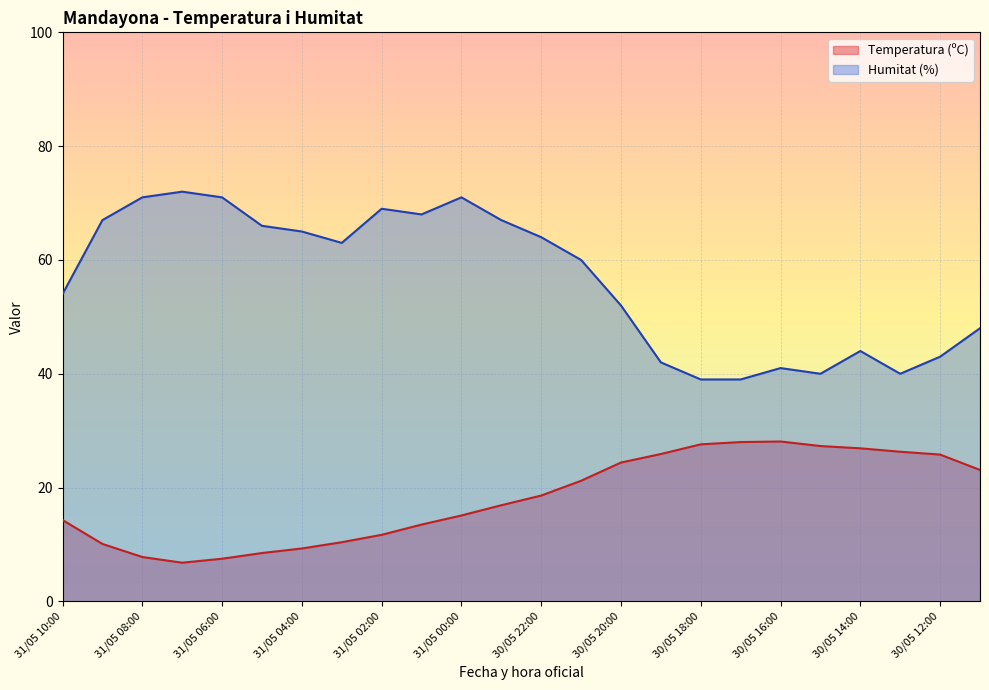

True or false: Temperatura (ºC) has a value of 7.5 at 31/05 06:00.

True